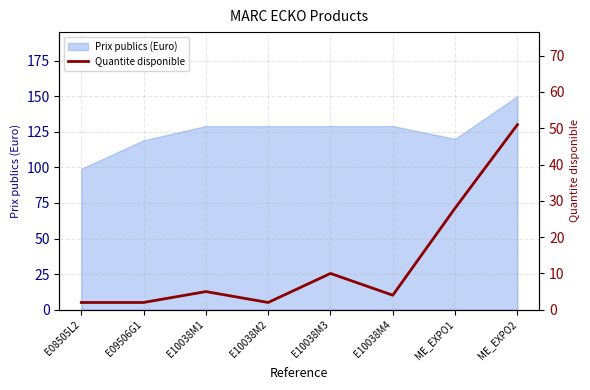

The value of Prix publics (Euro) at ME_EXPO1 is 211.6. True or false?

False